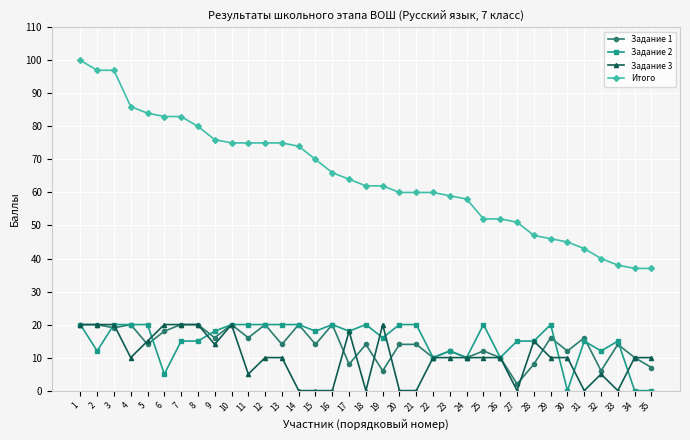

Which series has the largest range (max minus min)?

Итого